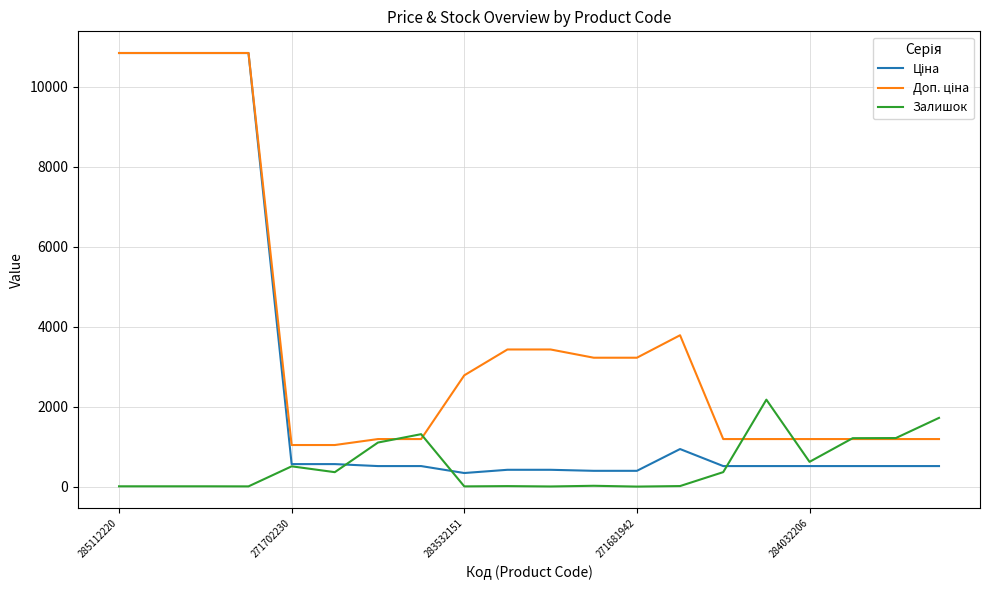

What is the maximum value for Залишок?

2181.0